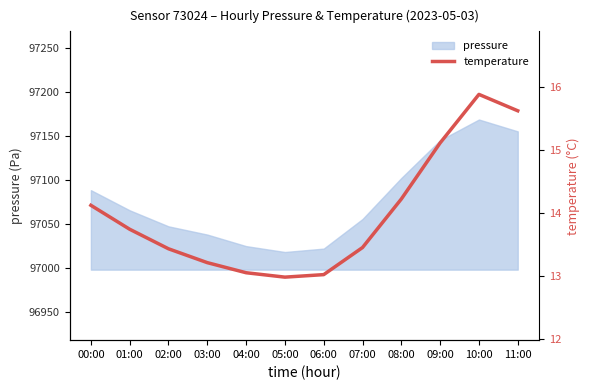

What is the smallest value displayed?

13.0